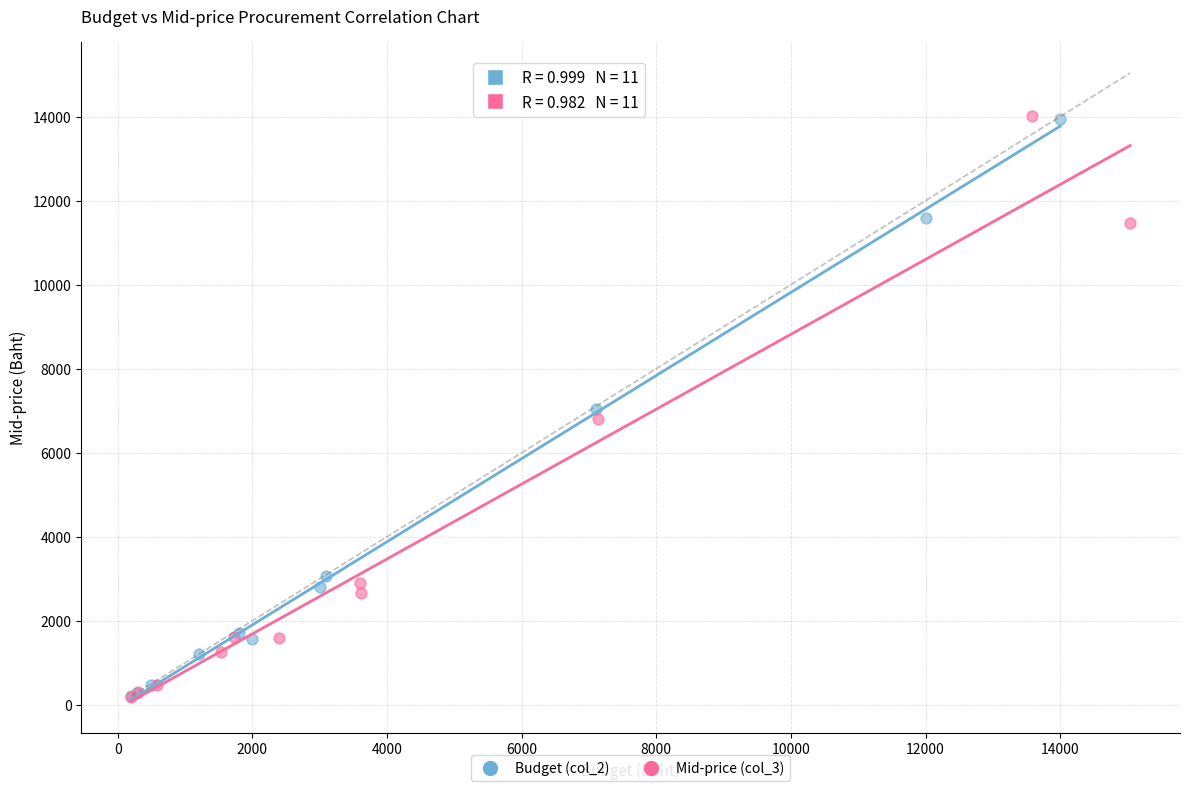

Which series has the largest Y range (max minus min)?

Mid-price (col_3)